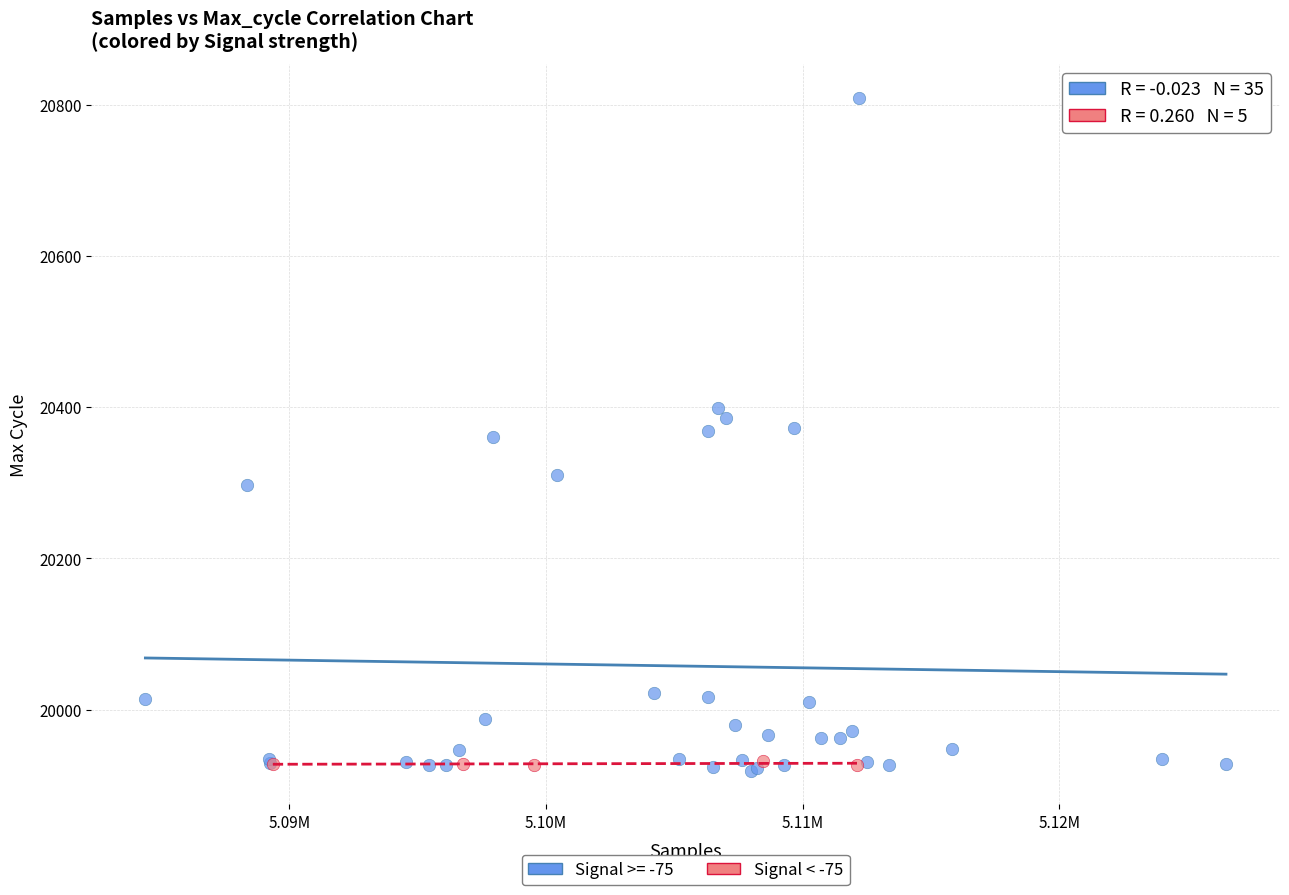

Which series contains the highest Y value?

Signal >= -75